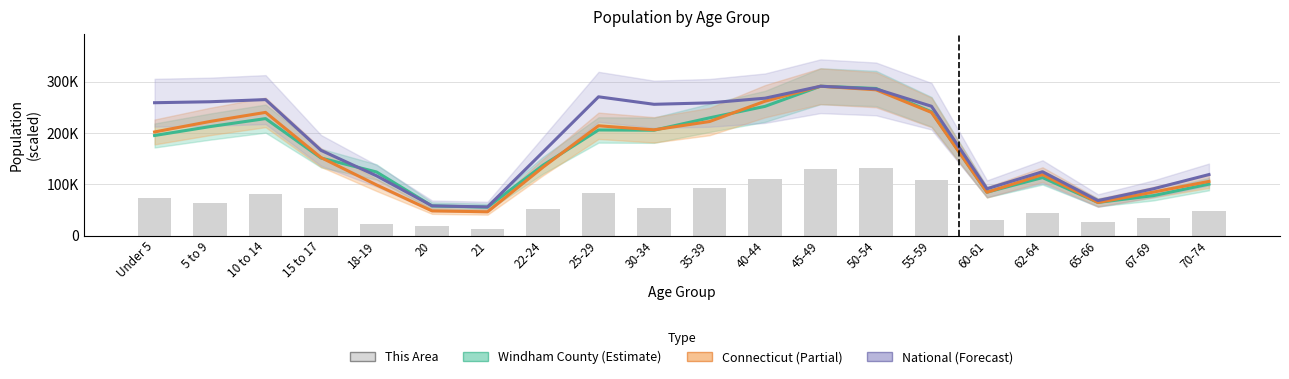

Which category has the highest value across all series?

45-49